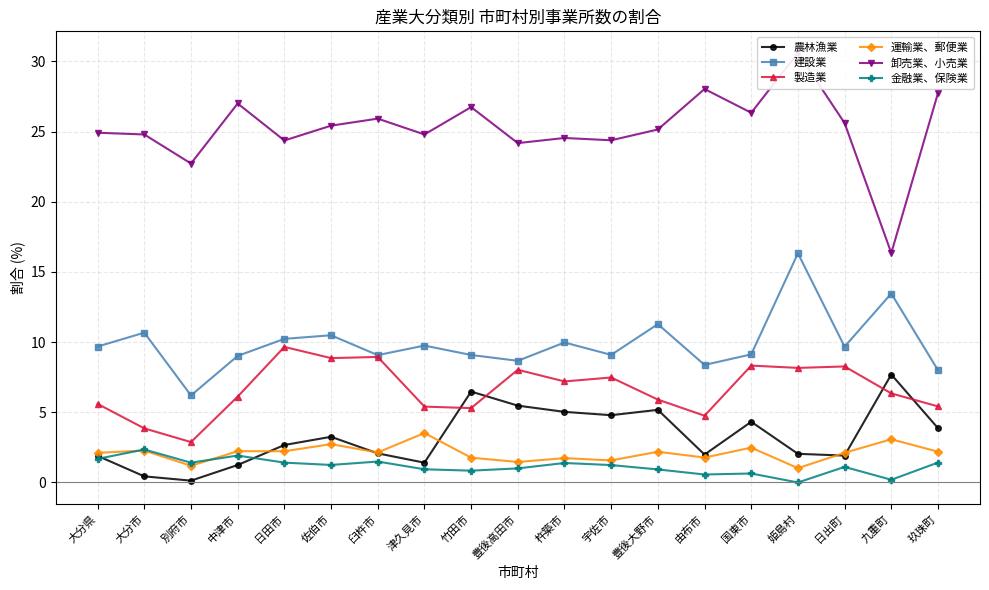

How many values in the 農林漁業 series exceed 2?

12